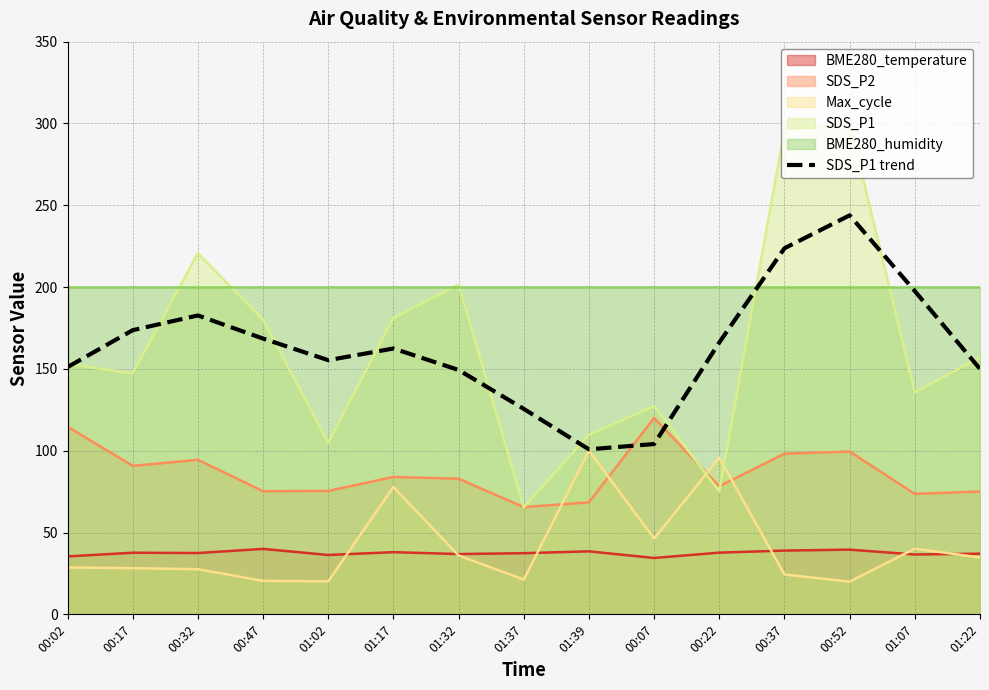

What is the label of the 13th point from the right?

00:32